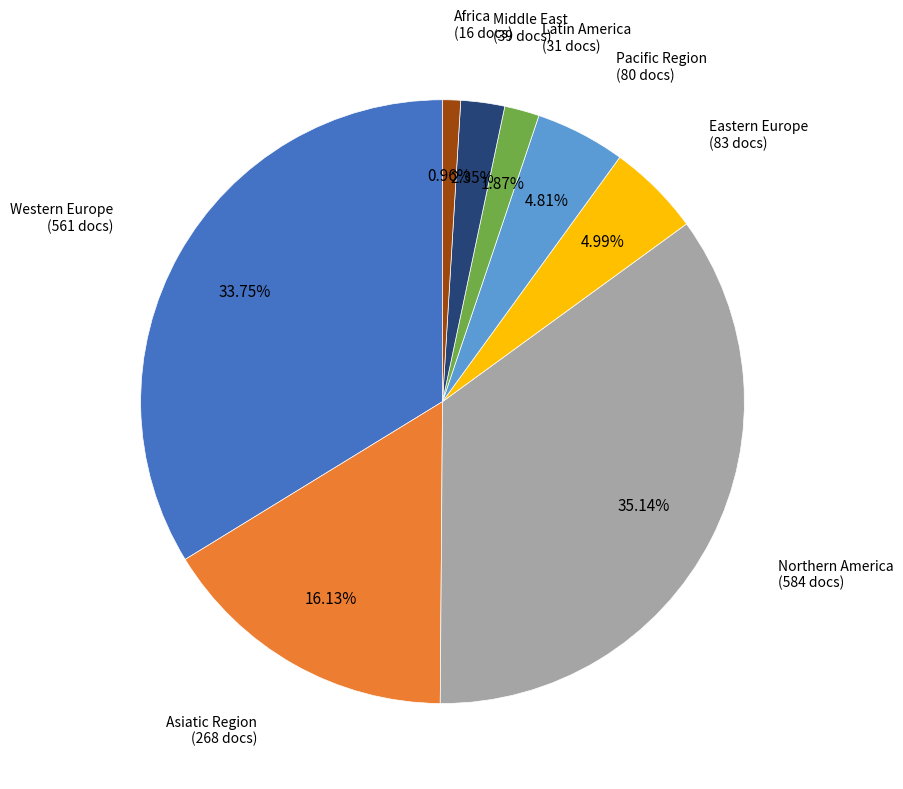

What percentage is NOT represented by Pacific Region?

95.2%